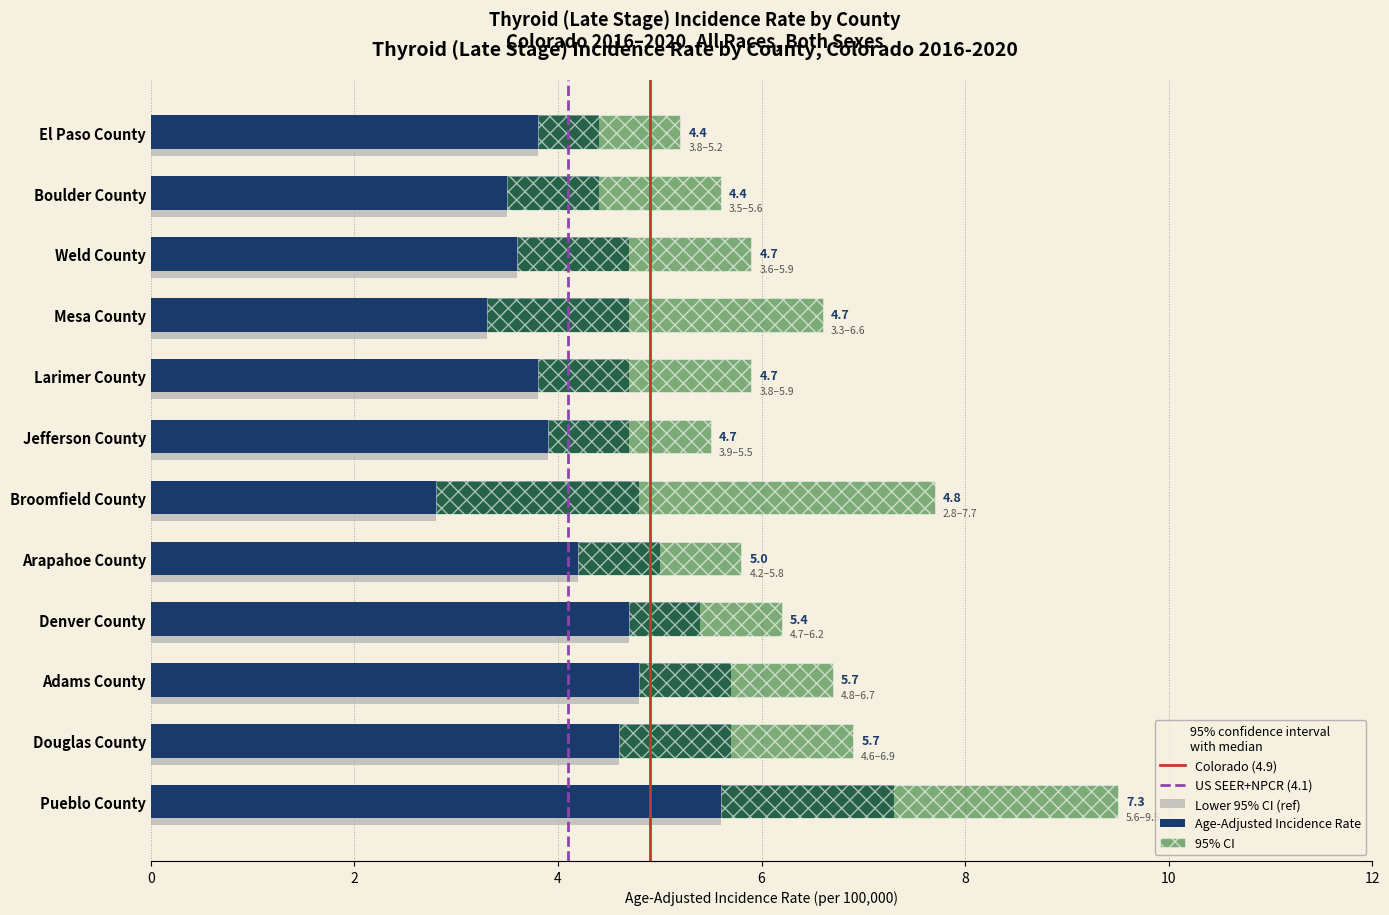

What is the difference between the Lower 95% CI values at Denver County and Larimer County?

0.9